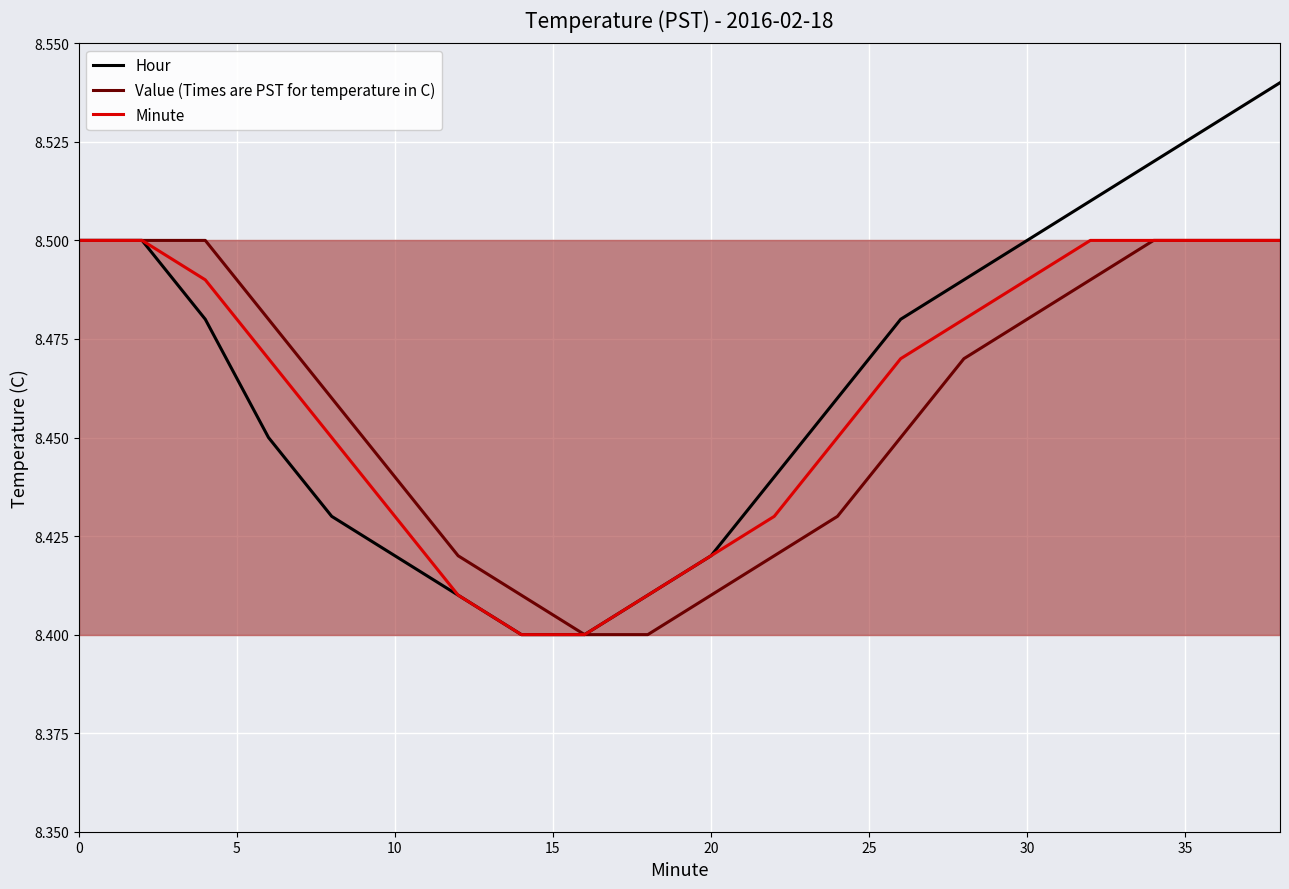

Count the Value (Times are PST for temperature in C) values in the range 8 to 9.

20